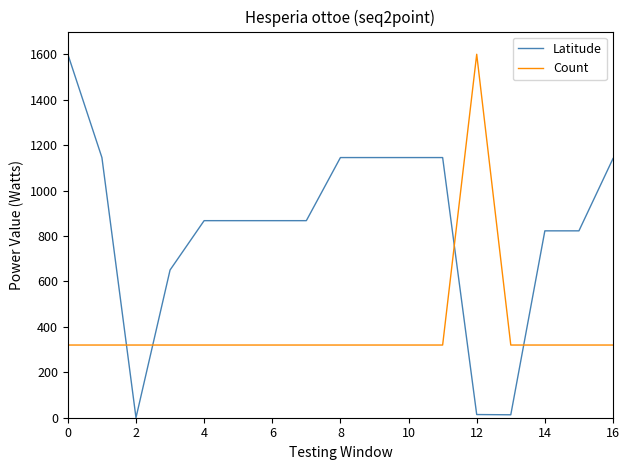

What is the lowest value of the Count series?

320.0